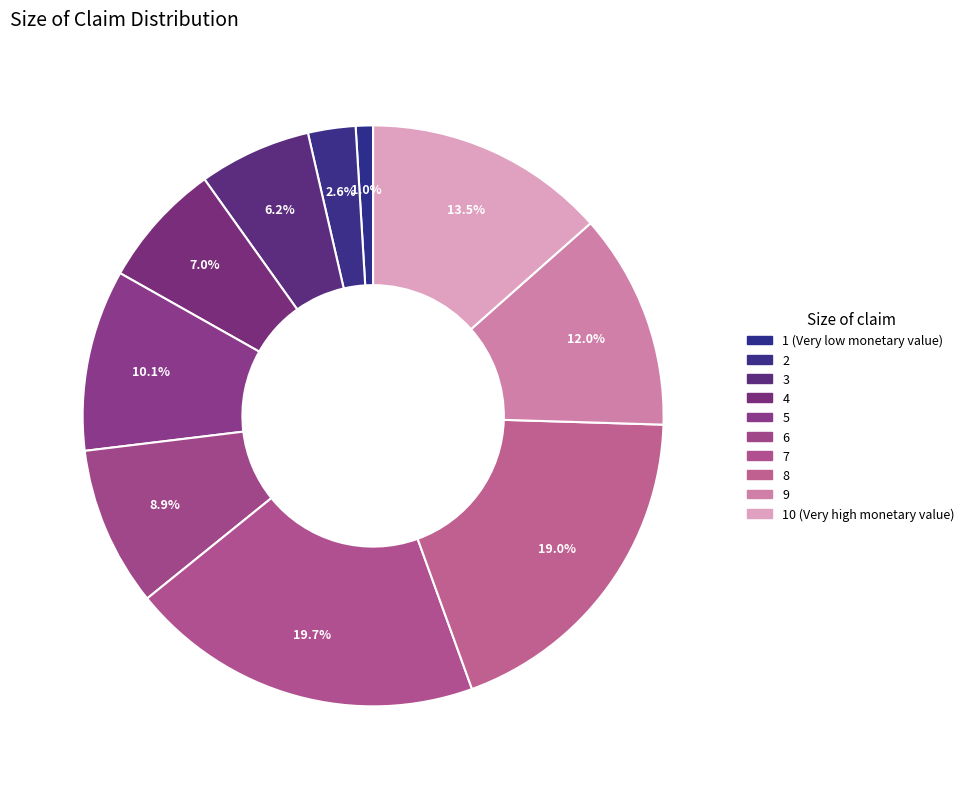

True or false: 9 accounts for 22% of the total.

False